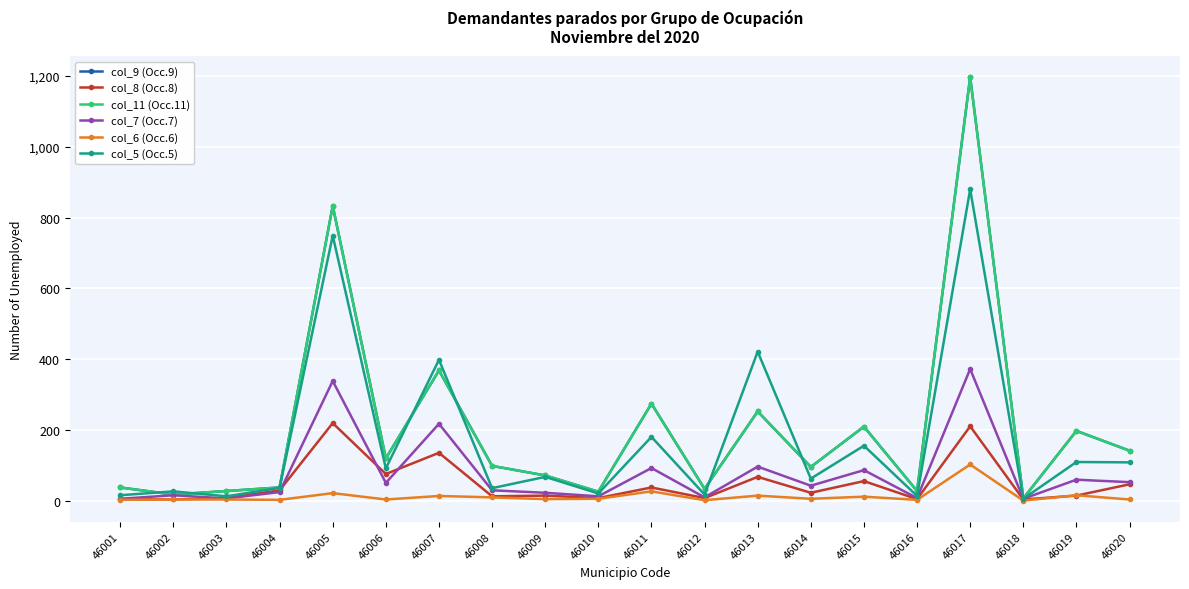

Does the chart have visible grid lines?

Yes